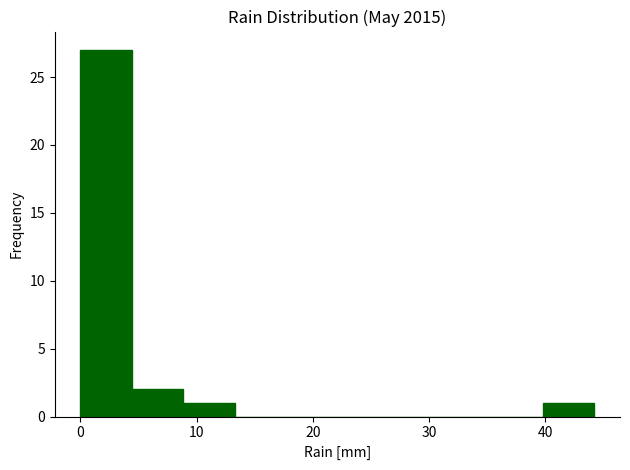

Over which range of the x-axis is the bar tallest?

0 to 4